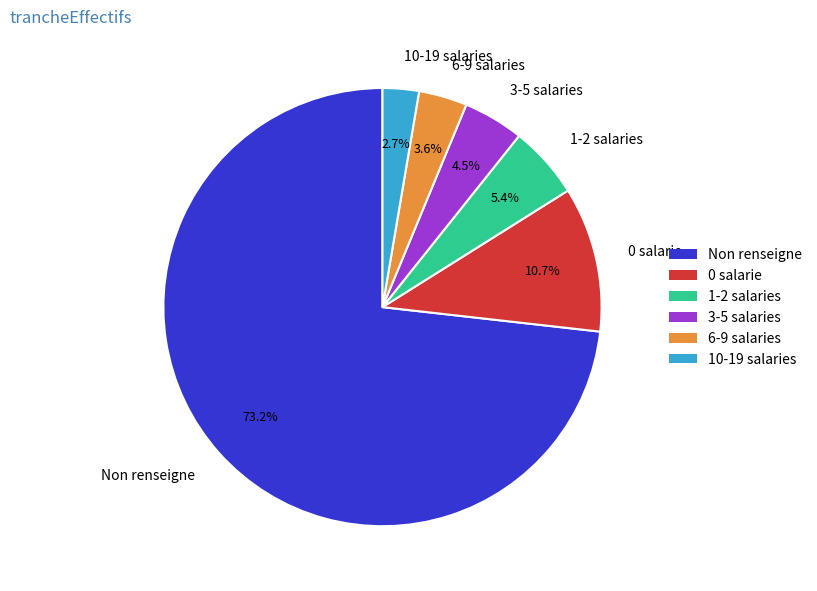

Is the sum of Non renseigne and 3-5 salaries greater than half?

Yes